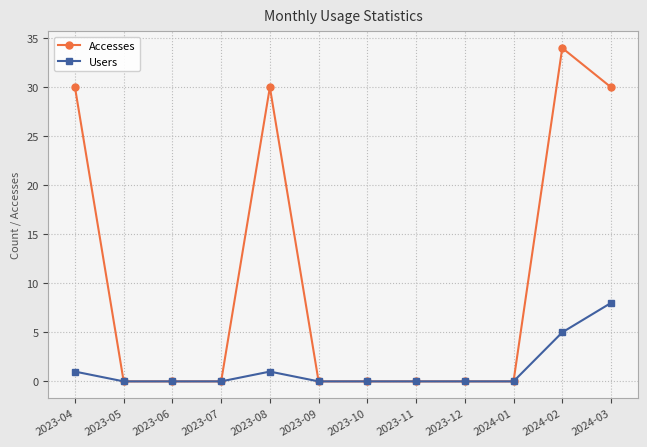

Is this an area chart (filled region under the line)?

No